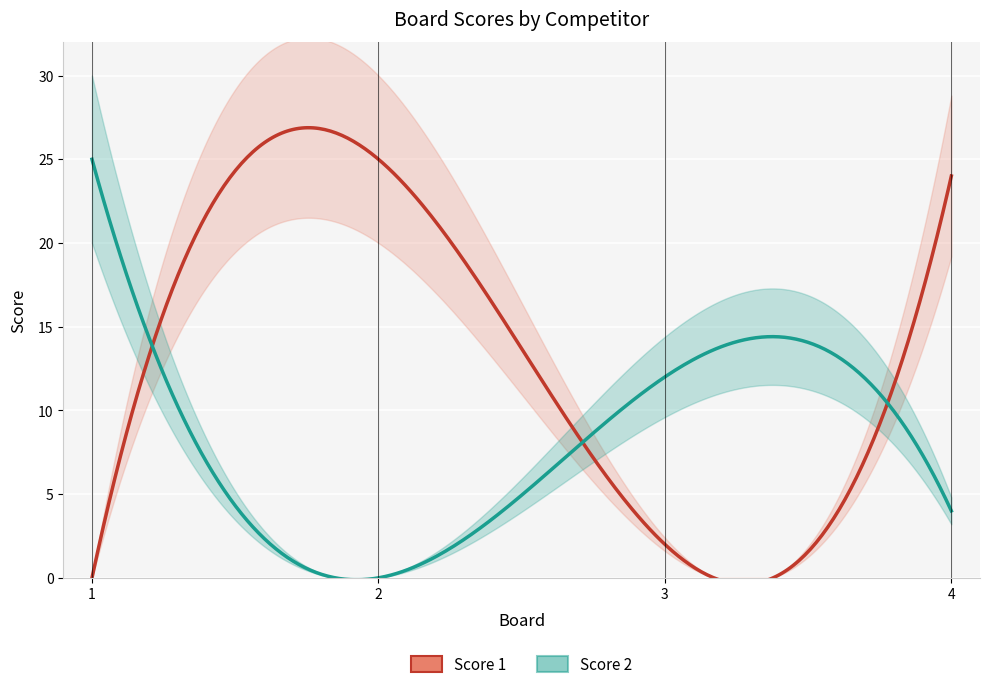

What is the value of the Score 1 point at the 2nd from the left?

25